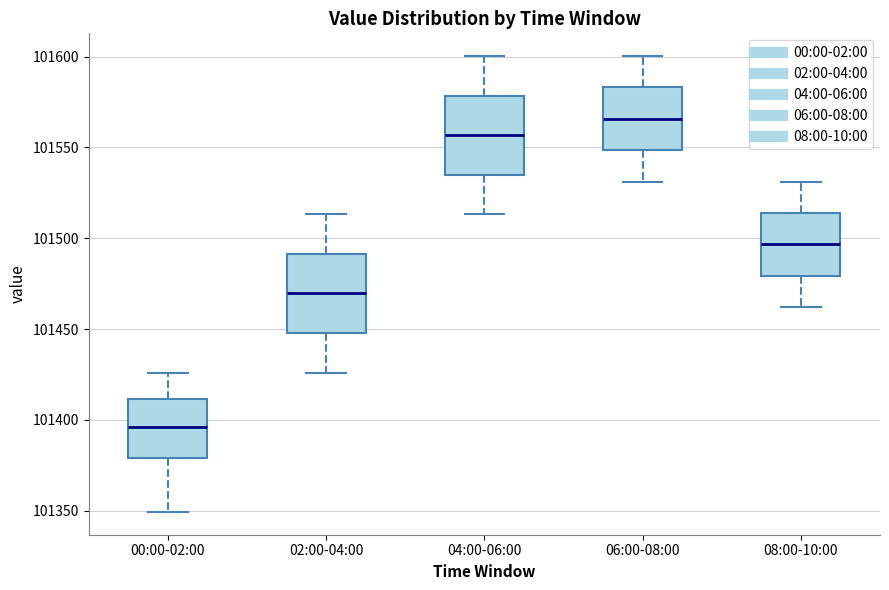

Which box's median line is the lowest?

00:00-02:00